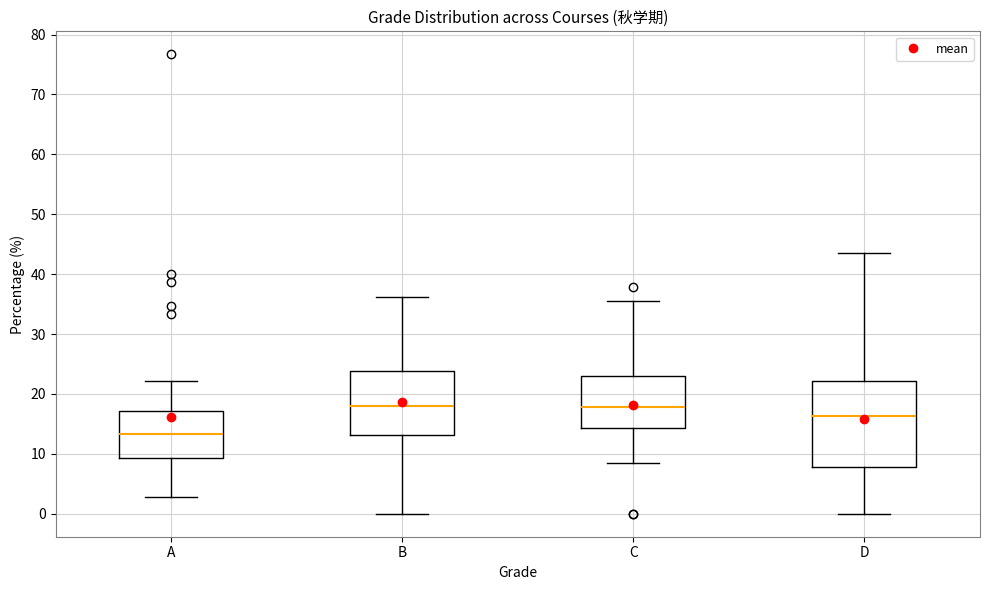

Comparing the boxes themselves (not the whiskers), which one is the tallest?

D